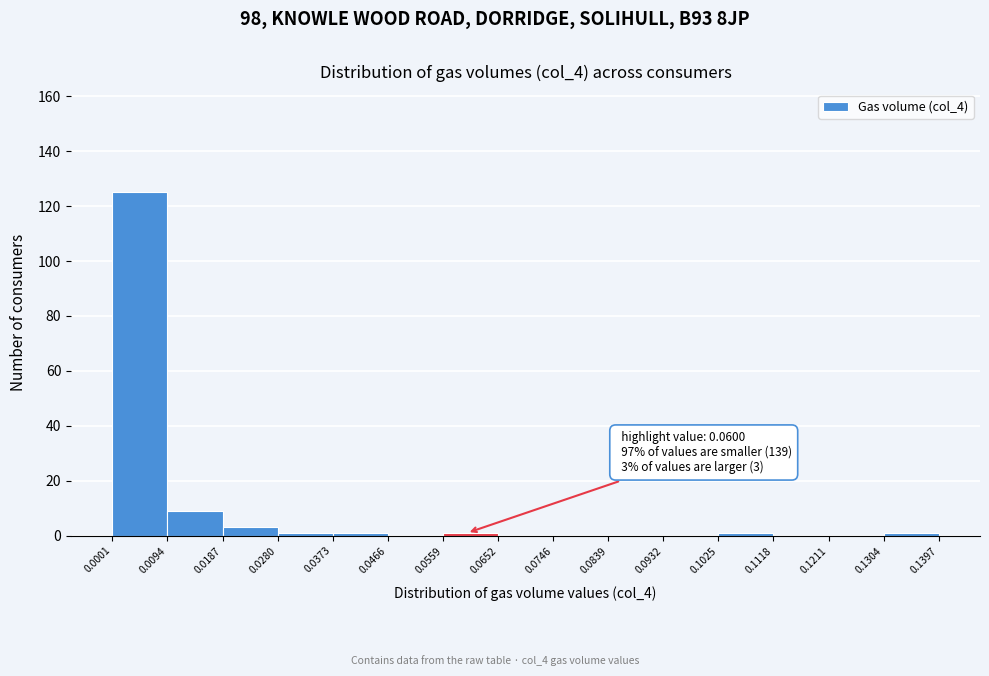

Which range on the x-axis has the tallest bar?

0.0001 to 0.0094